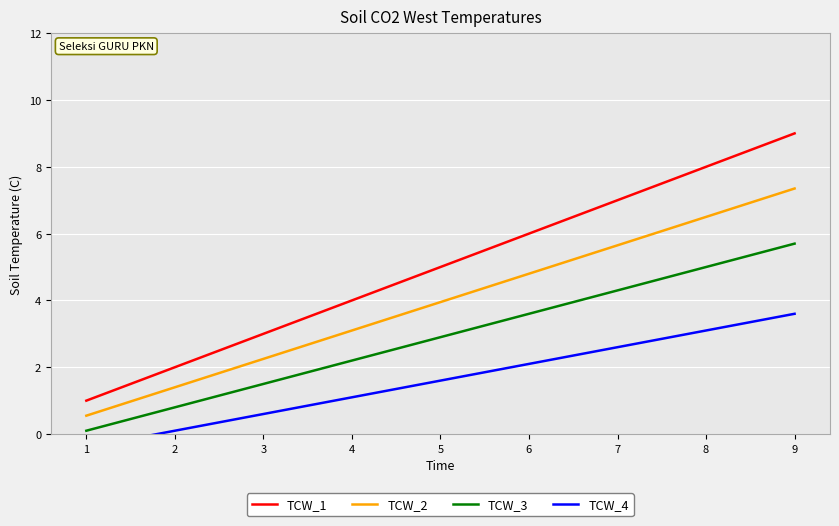

The TCW_3 series shows 1.8 at 7. True or false?

False